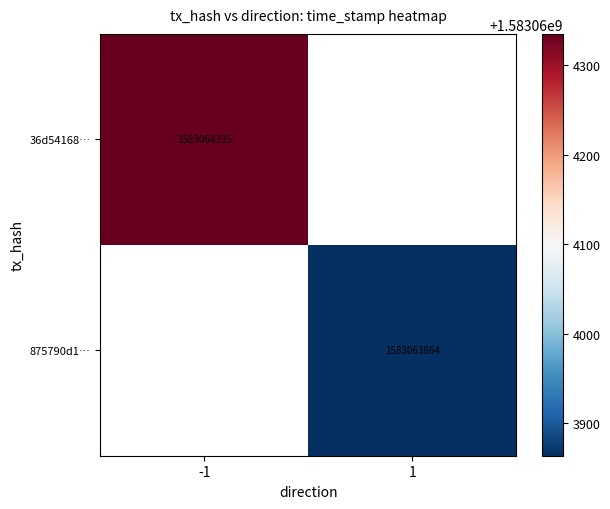

Between direction and time_stamp, which series saw the biggest shift?

36d54168b67c4a7cc7fc86afd2235e8229a5a15